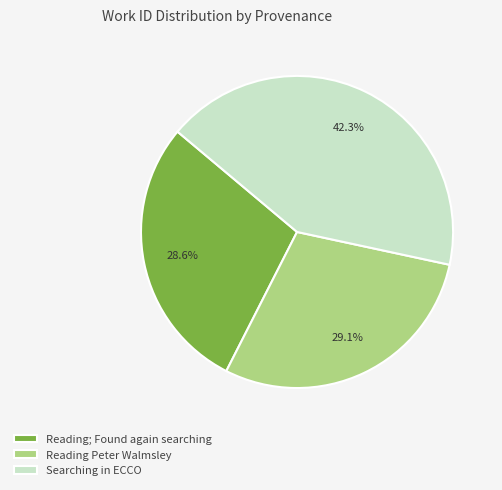

Is Searching in ECCO the majority of the pie?

No